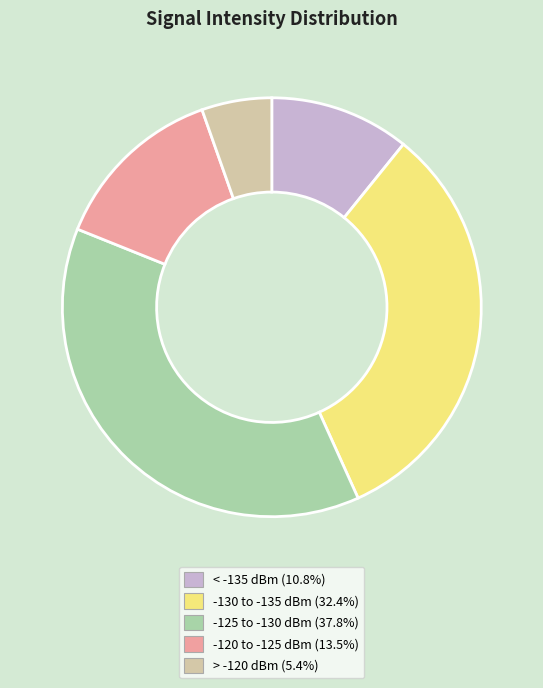

What is the ratio of the value at -120 to -125 dBm (13.5%) to the value at -125 to -130 dBm (37.8%)?

0.4